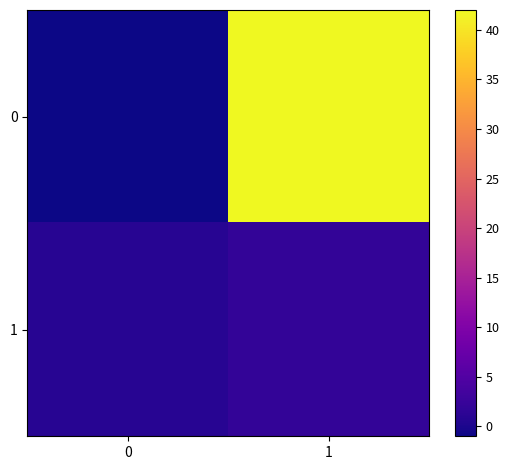

How many data points does each series have?

2